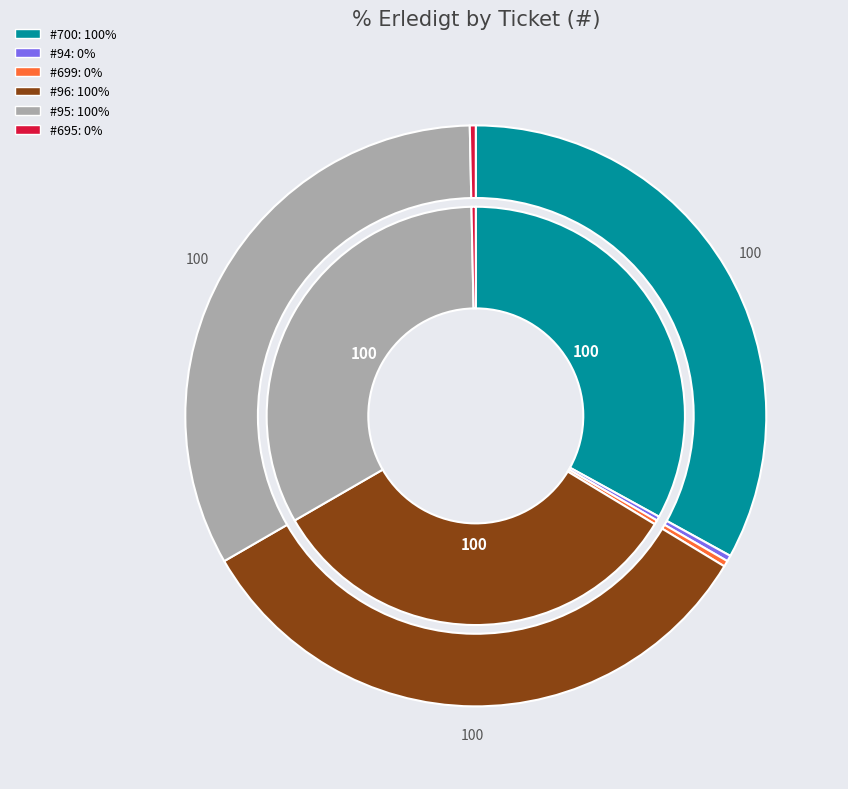

Count the number of slices in the pie.

6